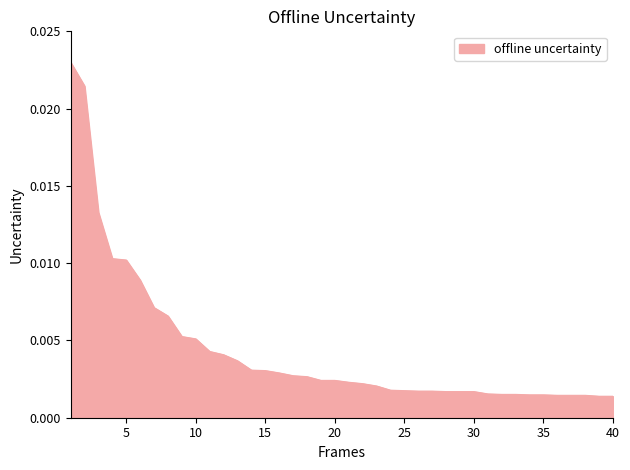

Does the chart have visible grid lines?

No